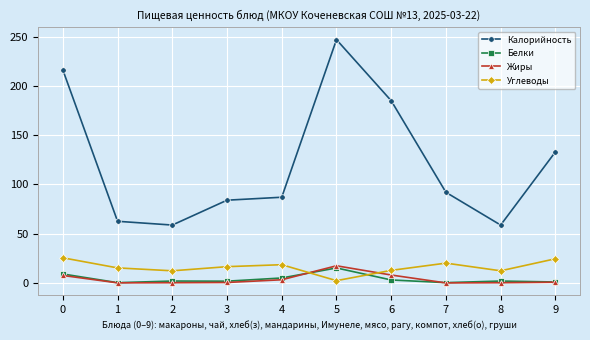

Count the number of categories in the chart.

10